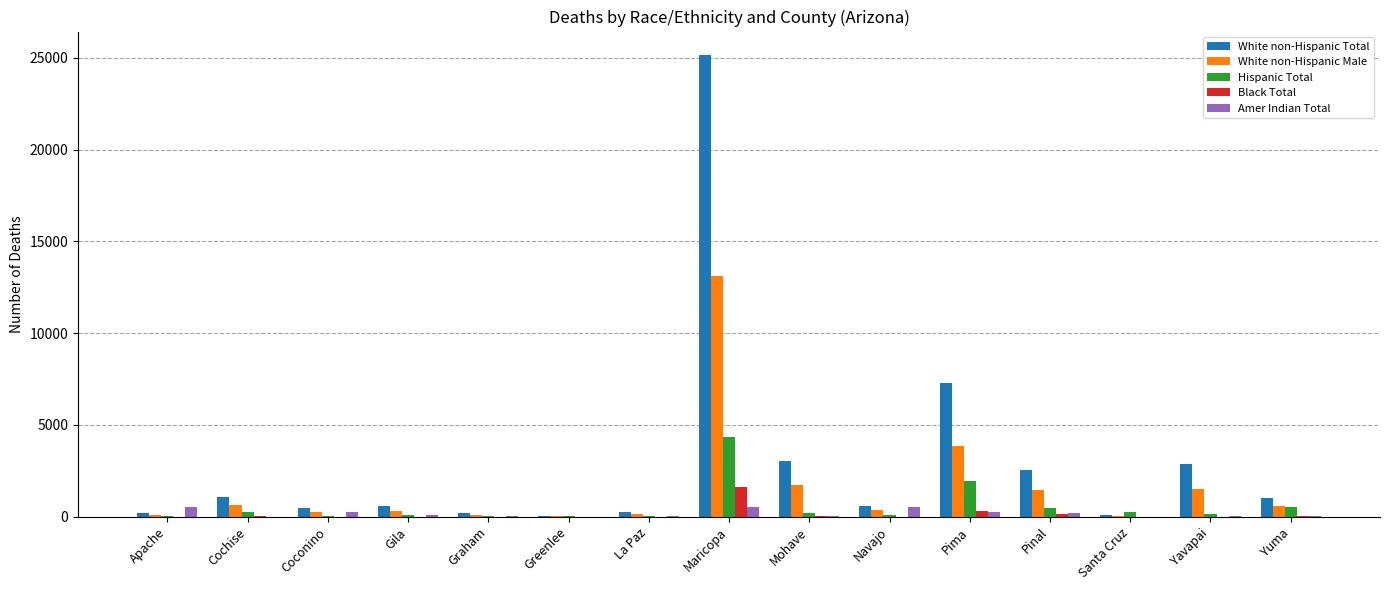

Which series has the largest total across all categories?

White non-Hispanic Total